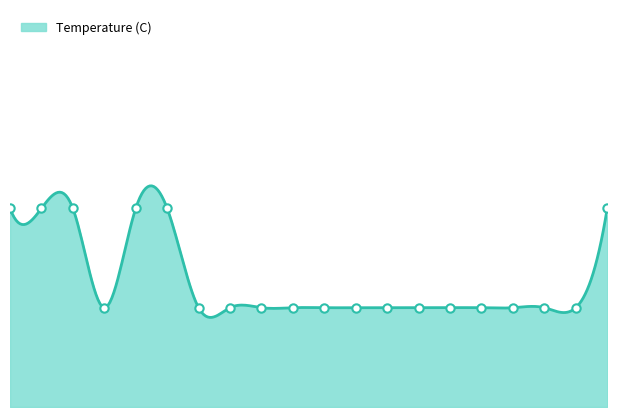

Does the chart have visible grid lines?

No